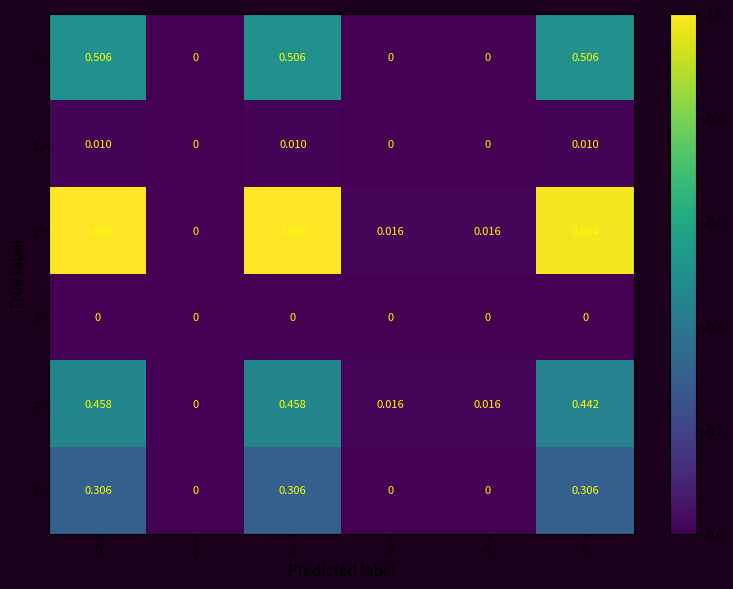

Which series has the largest total across all categories?

2